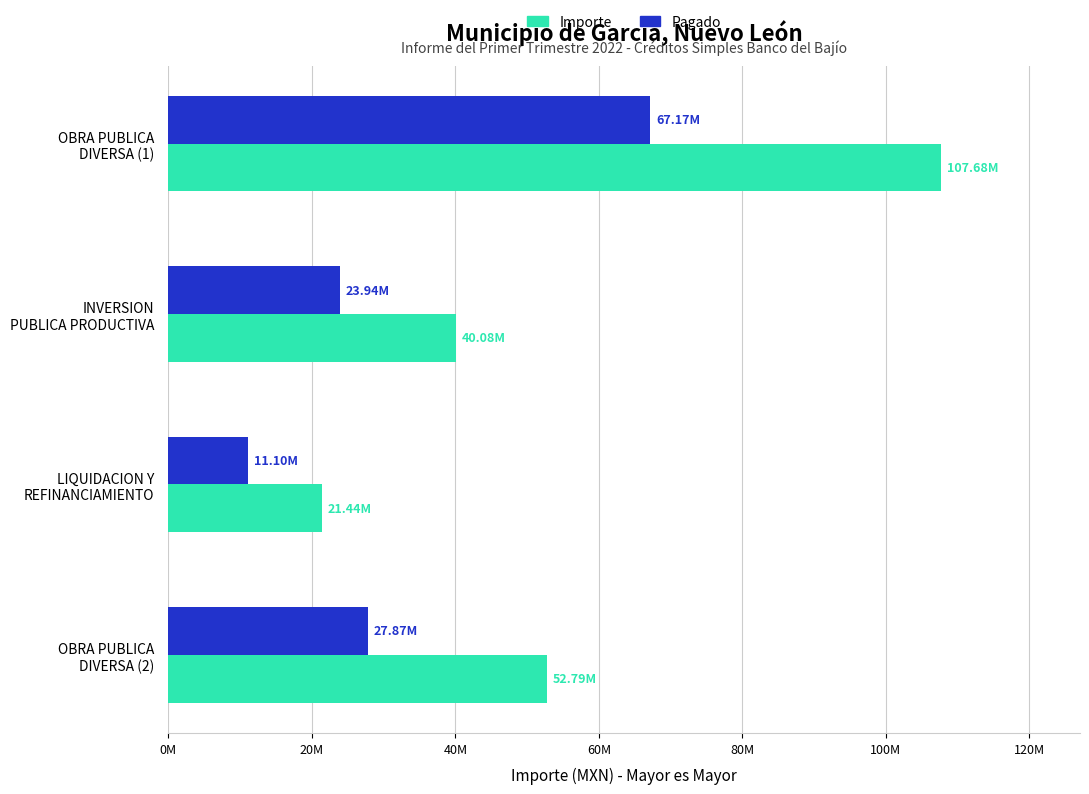

What are all the series names shown in the legend?

Importe, Pagado